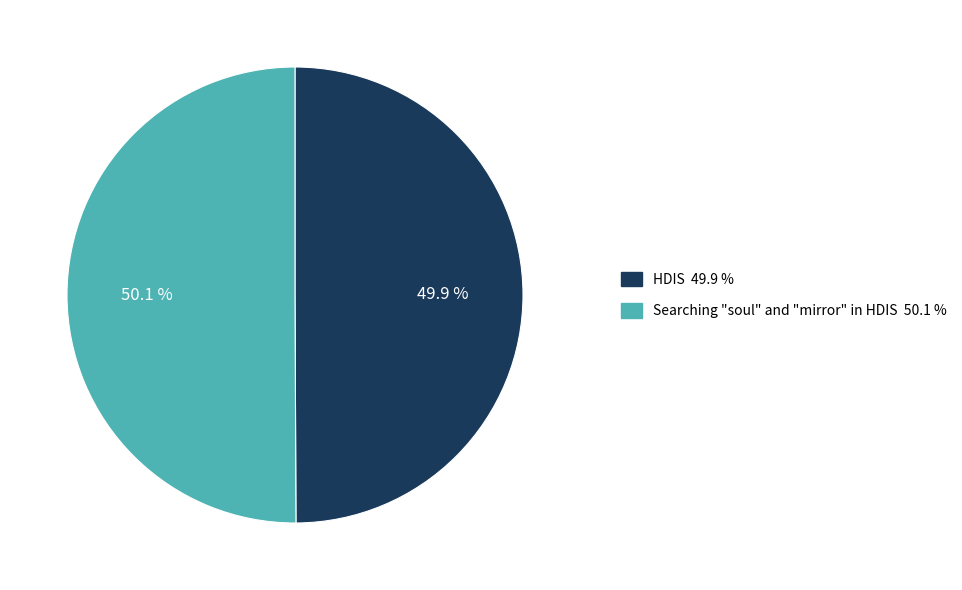

Is there a majority slice in this chart?

Yes